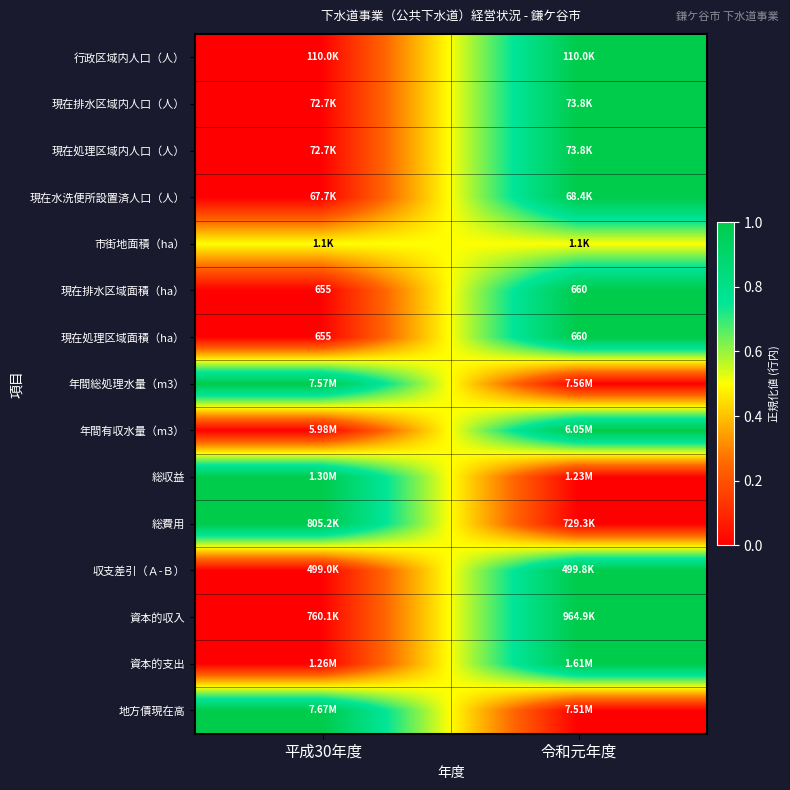

List the labels in order of 現在処理区域面積（ha） value, smallest first.

平成30年度, 令和元年度